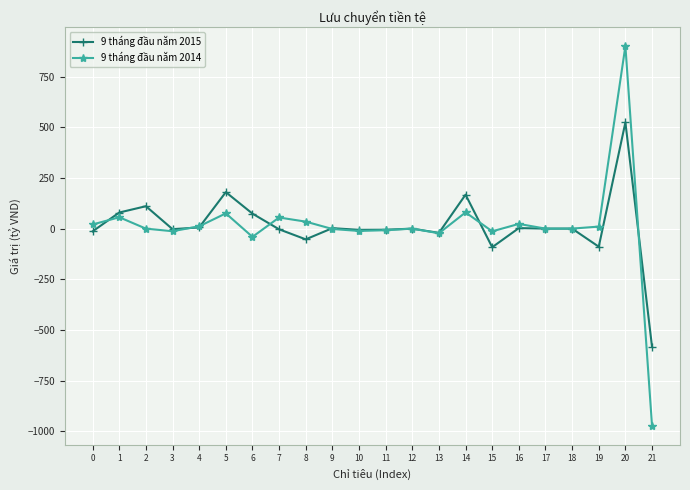

Which series changed the most between 1 and 12?

9 tháng đầu năm 2015